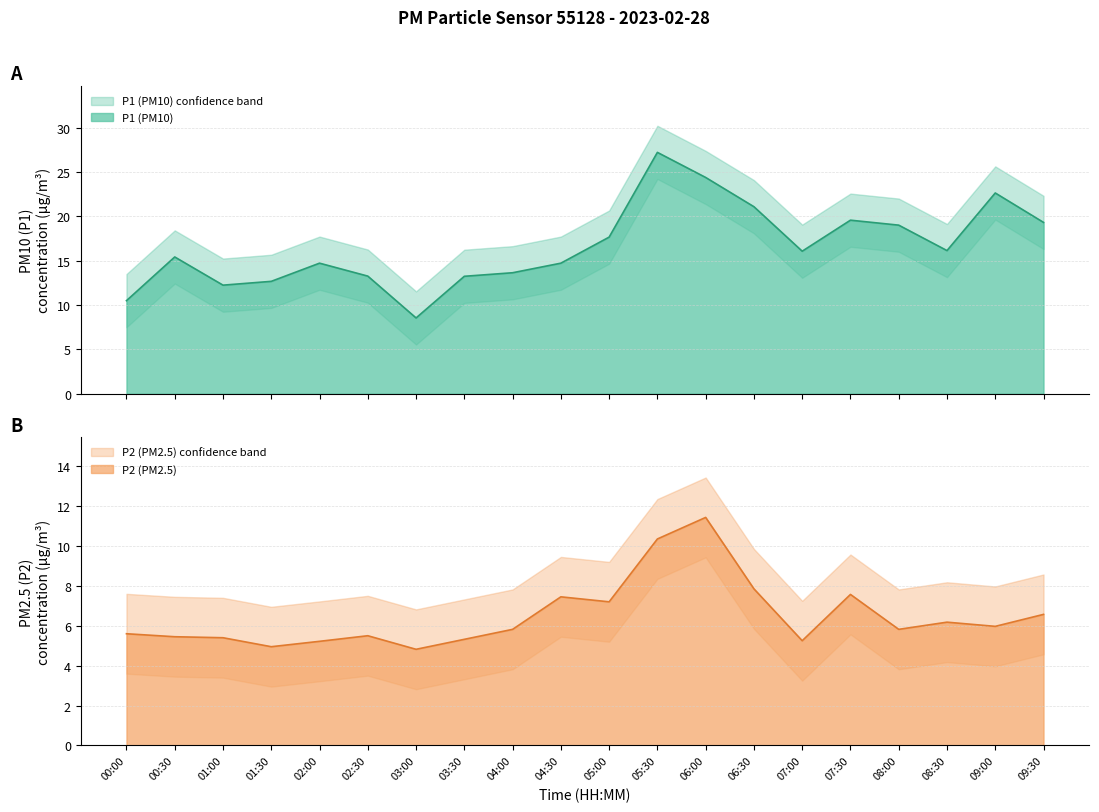

What is the difference between the highest and lowest values at 09:00?

16.7